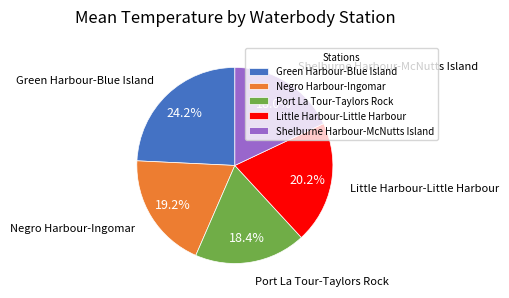

What is the largest slice in the pie chart?

Green Harbour-Blue Island